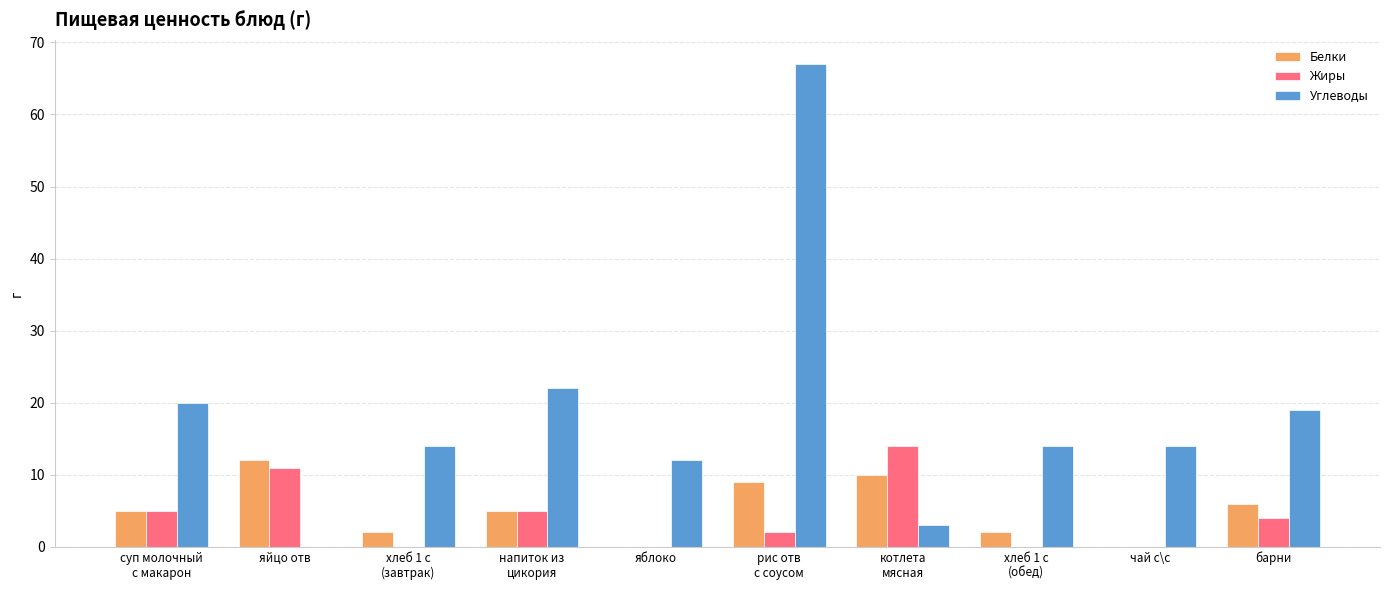

What is the average value of the Белки series?

5